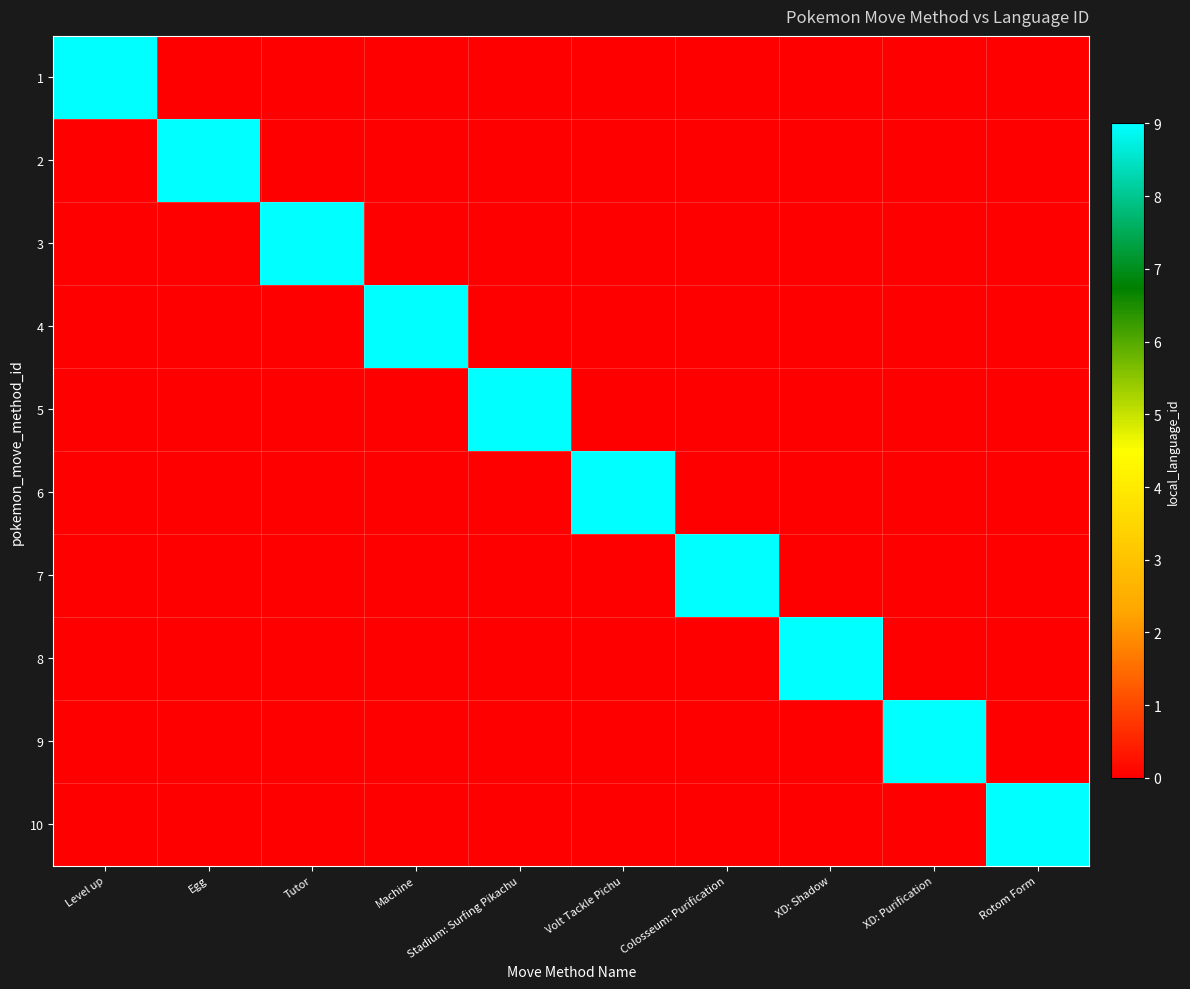

Reading left to right, list all the values displayed in this chart.

1: Level up=9	Egg=0	Tutor=0	Machine=0	Stadium: Surfing Pikachu=0	Volt Tackle Pichu=0	Colosseum: Purification=0	XD: Shadow=0	XD: Purification=0	Rotom Form=0
2: Level up=0	Egg=9	Tutor=0	Machine=0	Stadium: Surfing Pikachu=0	Volt Tackle Pichu=0	Colosseum: Purification=0	XD: Shadow=0	XD: Purification=0	Rotom Form=0
3: Level up=0	Egg=0	Tutor=9	Machine=0	Stadium: Surfing Pikachu=0	Volt Tackle Pichu=0	Colosseum: Purification=0	XD: Shadow=0	XD: Purification=0	Rotom Form=0
4: Level up=0	Egg=0	Tutor=0	Machine=9	Stadium: Surfing Pikachu=0	Volt Tackle Pichu=0	Colosseum: Purification=0	XD: Shadow=0	XD: Purification=0	Rotom Form=0
5: Level up=0	Egg=0	Tutor=0	Machine=0	Stadium: Surfing Pikachu=9	Volt Tackle Pichu=0	Colosseum: Purification=0	XD: Shadow=0	XD: Purification=0	Rotom Form=0
6: Level up=0	Egg=0	Tutor=0	Machine=0	Stadium: Surfing Pikachu=0	Volt Tackle Pichu=9	Colosseum: Purification=0	XD: Shadow=0	XD: Purification=0	Rotom Form=0
7: Level up=0	Egg=0	Tutor=0	Machine=0	Stadium: Surfing Pikachu=0	Volt Tackle Pichu=0	Colosseum: Purification=9	XD: Shadow=0	XD: Purification=0	Rotom Form=0
8: Level up=0	Egg=0	Tutor=0	Machine=0	Stadium: Surfing Pikachu=0	Volt Tackle Pichu=0	Colosseum: Purification=0	XD: Shadow=9	XD: Purification=0	Rotom Form=0
9: Level up=0	Egg=0	Tutor=0	Machine=0	Stadium: Surfing Pikachu=0	Volt Tackle Pichu=0	Colosseum: Purification=0	XD: Shadow=0	XD: Purification=9	Rotom Form=0
10: Level up=0	Egg=0	Tutor=0	Machine=0	Stadium: Surfing Pikachu=0	Volt Tackle Pichu=0	Colosseum: Purification=0	XD: Shadow=0	XD: Purification=0	Rotom Form=9